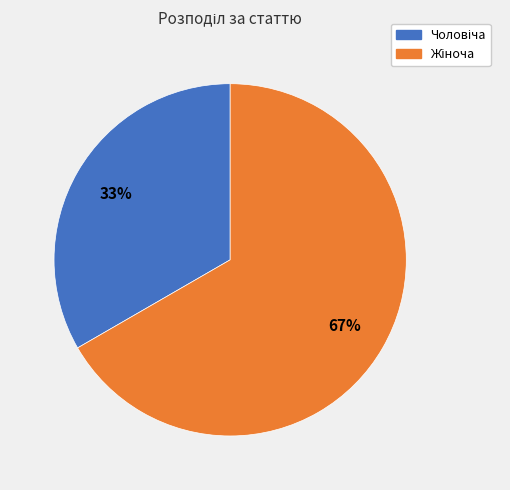

How many slices are in this pie chart?

2